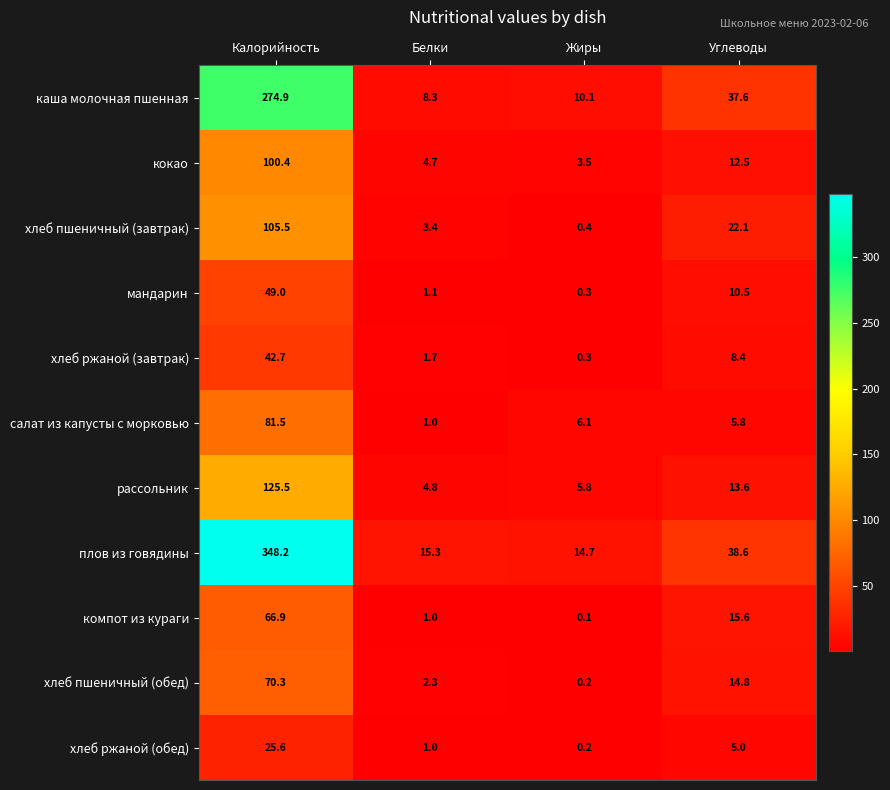

Rank the series by their maximum value, from highest to lowest.

плов из говядины, каша молочная пшенная, рассольник, хлеб пшеничный (завтрак), кокао, салат из капусты с морковью, хлеб пшеничный (обед), компот из кураги, мандарин, хлеб ржаной (завтрак), хлеб ржаной (обед)